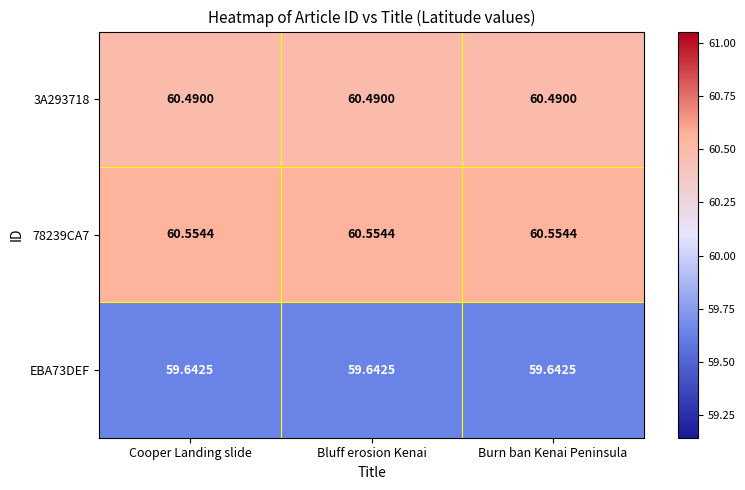

Is the value of 78239CA7 at Cooper Landing slide greater than the value of EBA73DEF at Burn ban Kenai Peninsula?

Yes